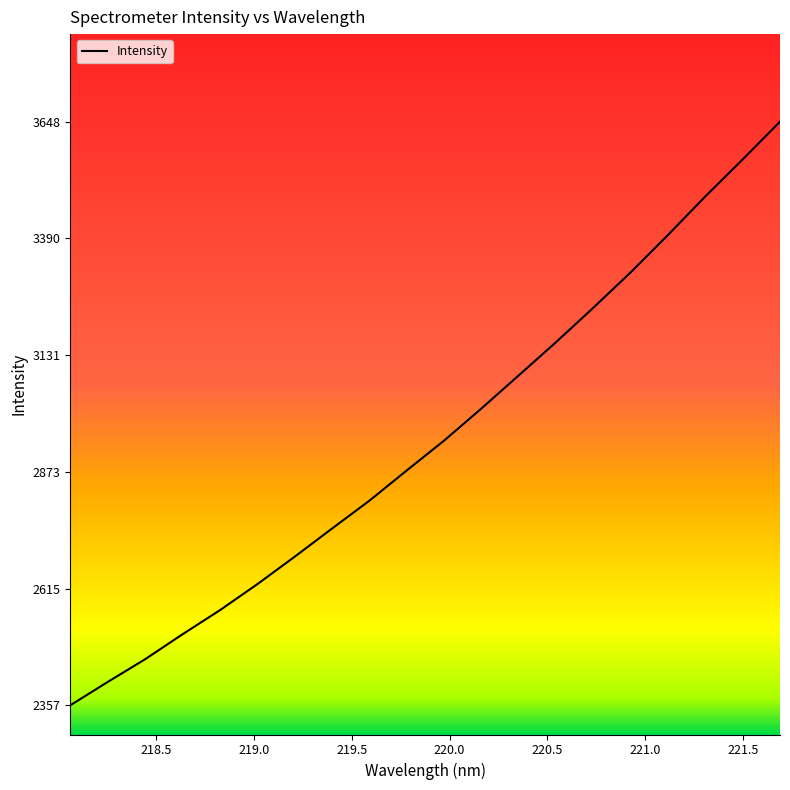

Reading left to right, extract all data points from this chart.

2357.2	2408.9	2459.0	2514.2	2567.4	2625.0	2685.7	2748.0	2809.6	2876.5	2942.5	3013.6	3086.9	3160.5	3236.7	3315.0	3397.7	3482.9	3564.8	3648.3